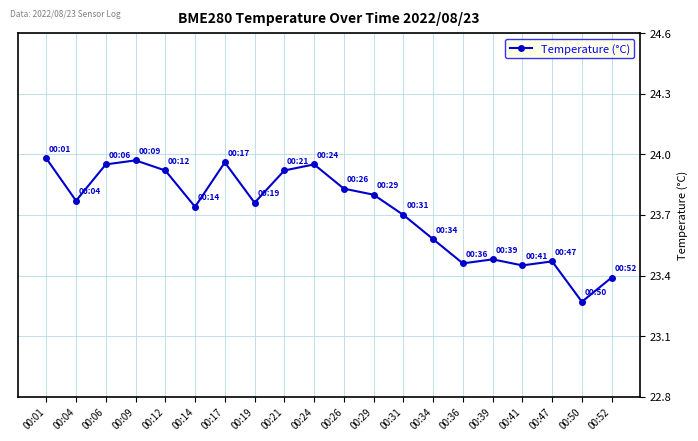

How many interior local valleys (lower than both neighbors) does the data have?

6